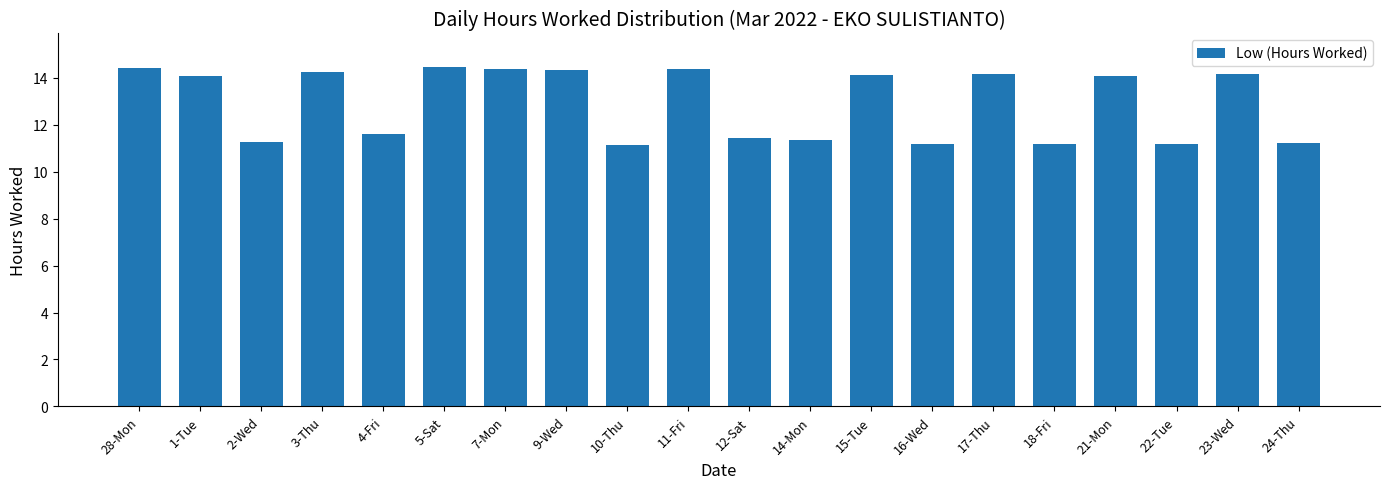

What is the minimum value shown in the chart?

11.1